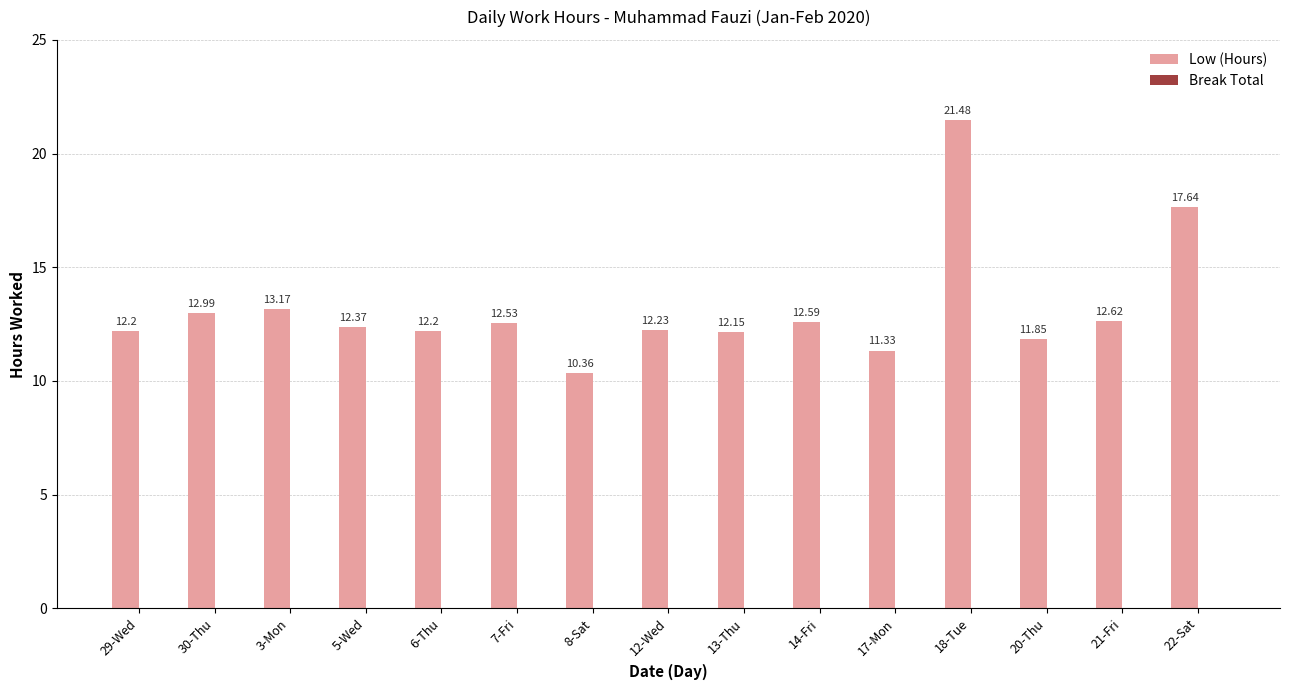

What is the label of the 14th bar from the right?

30-Thu